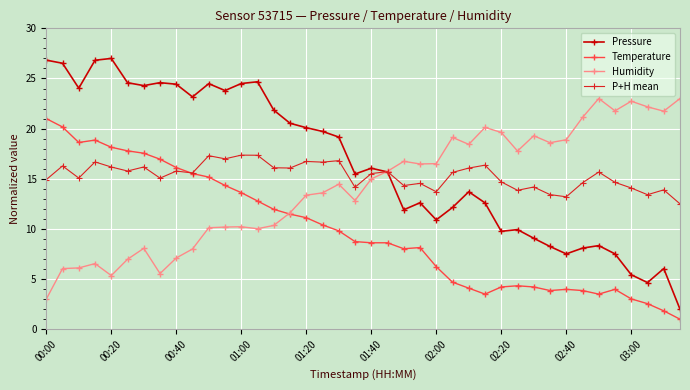

What is the minimum value shown in the chart?

1.0